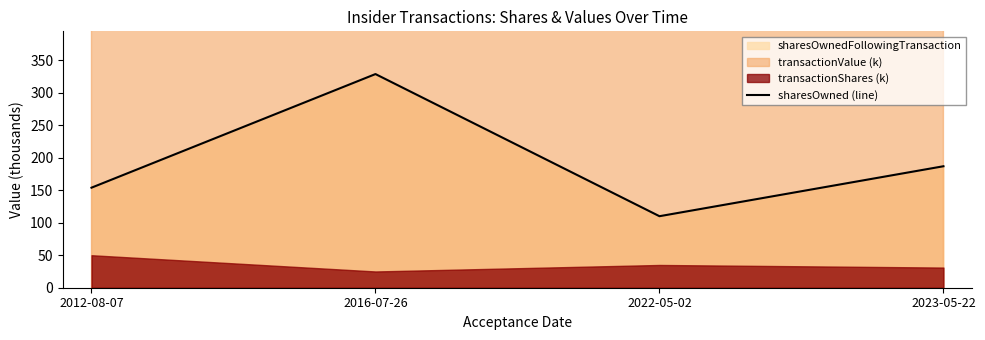

What is the sum of all values?

779.4